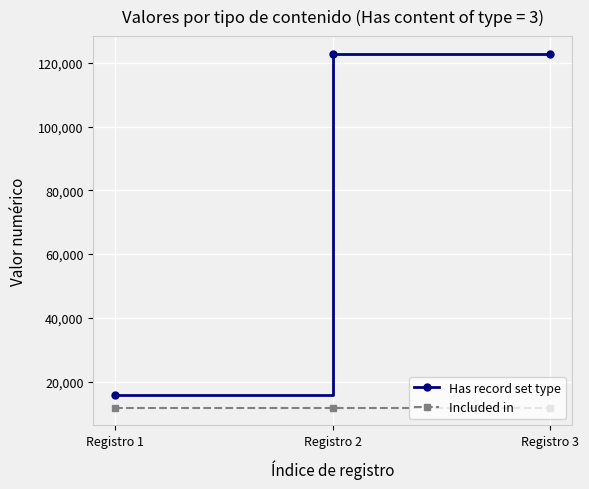

Is the value of Included in at Registro 2 greater than the value of Has record set type at Registro 1?

No